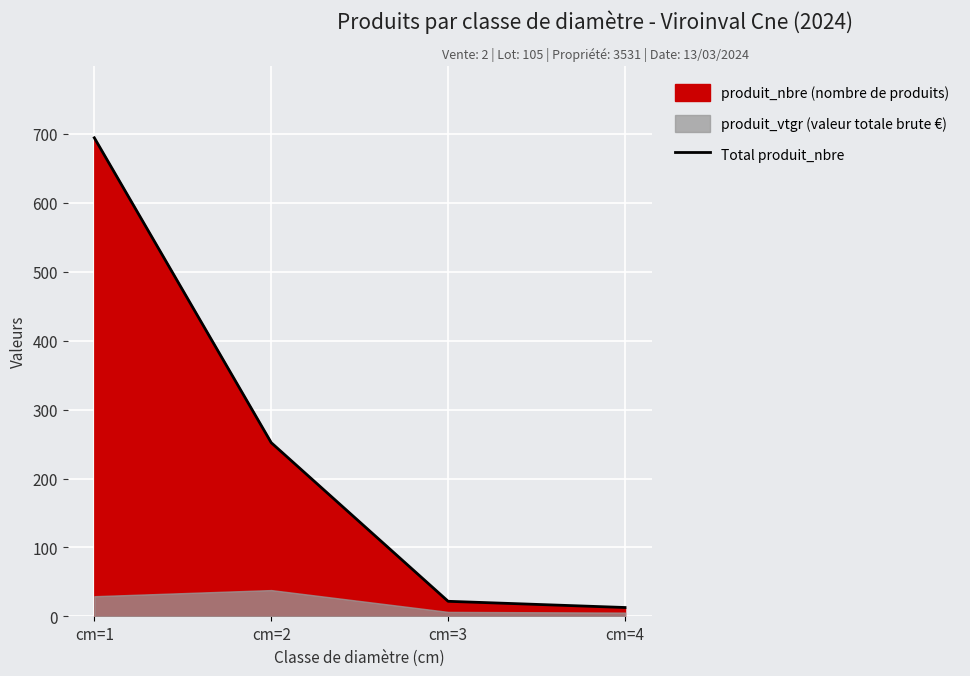

Rank the categories by value from lowest to highest.

cm=4, cm=3, cm=2, cm=1